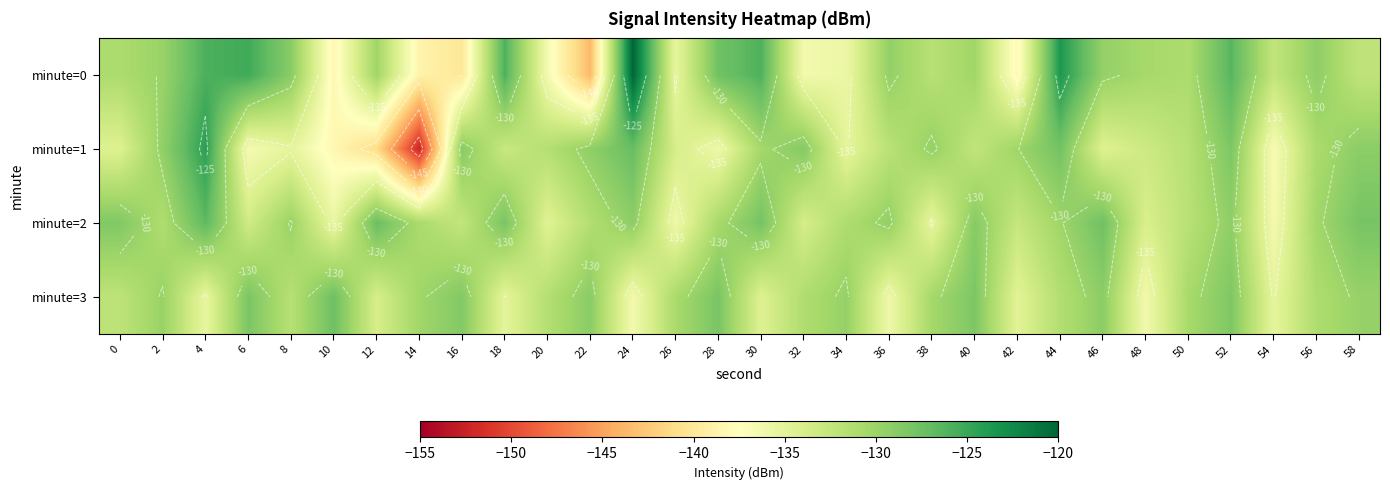

Between 48 and 8, which is larger?

8